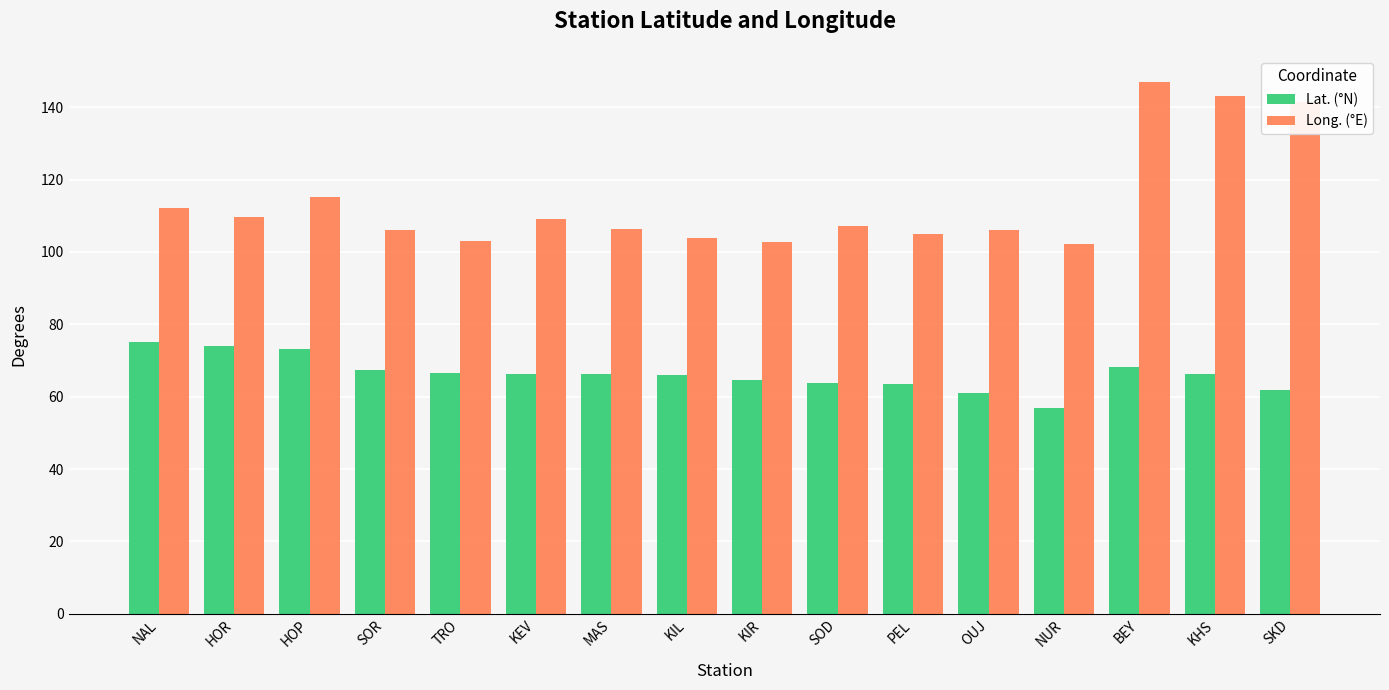

What is the greatest value displayed?

146.9